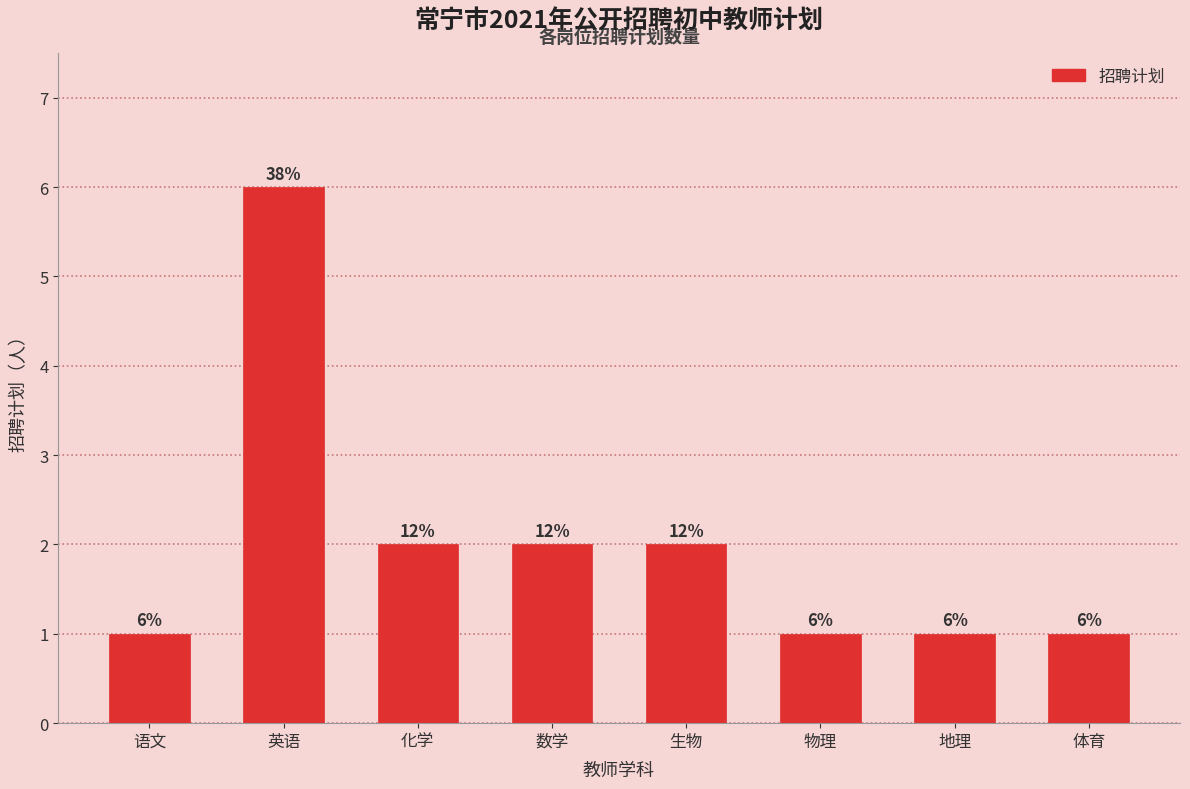

Reading right to left, transcribe all the data shown in this chart.

1	1	1	2	2	2	6	1